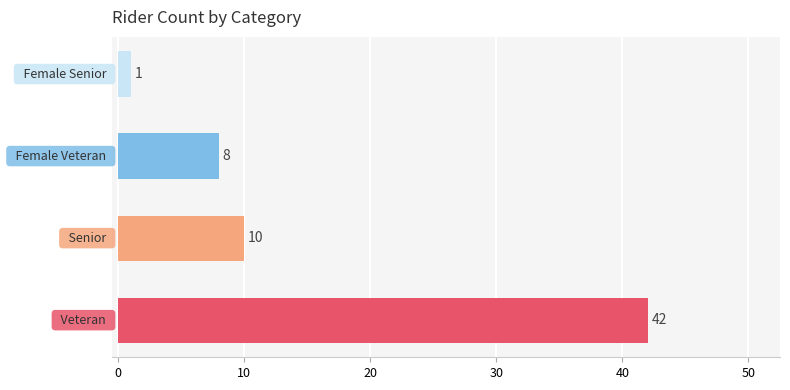

What is the greatest value displayed?

42